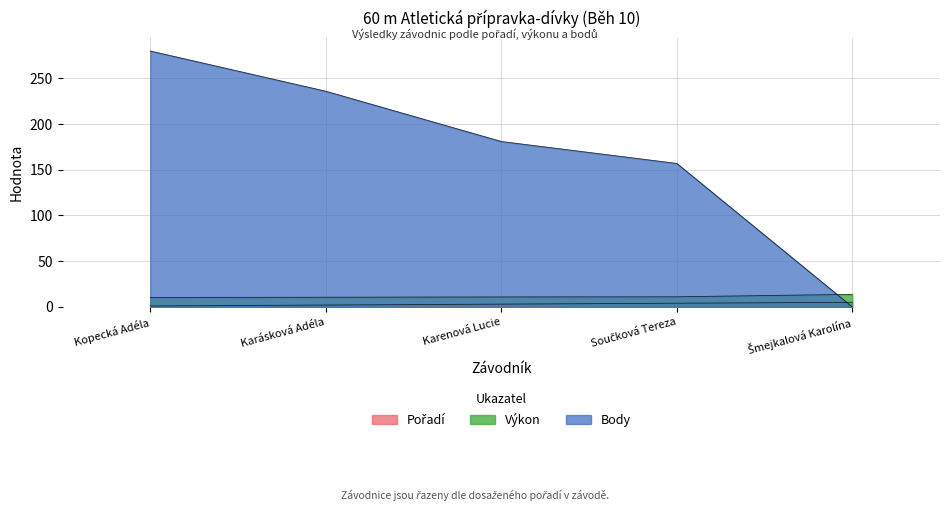

At how many categories does at least one series exceed 212?

2